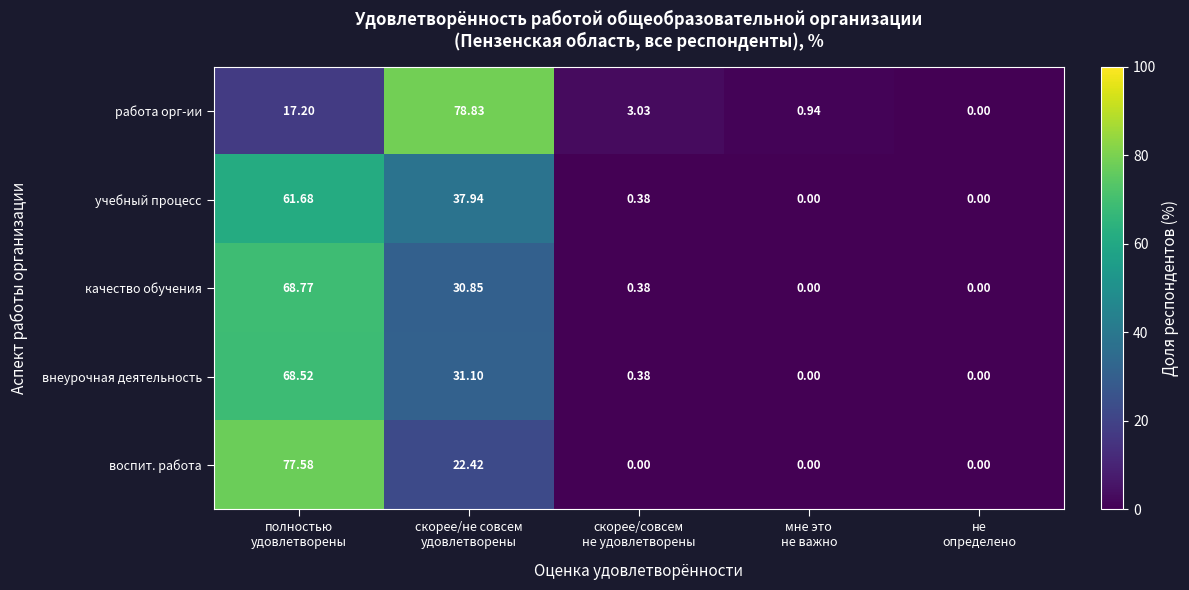

Which series has the largest range (max minus min)?

работа орг-ии